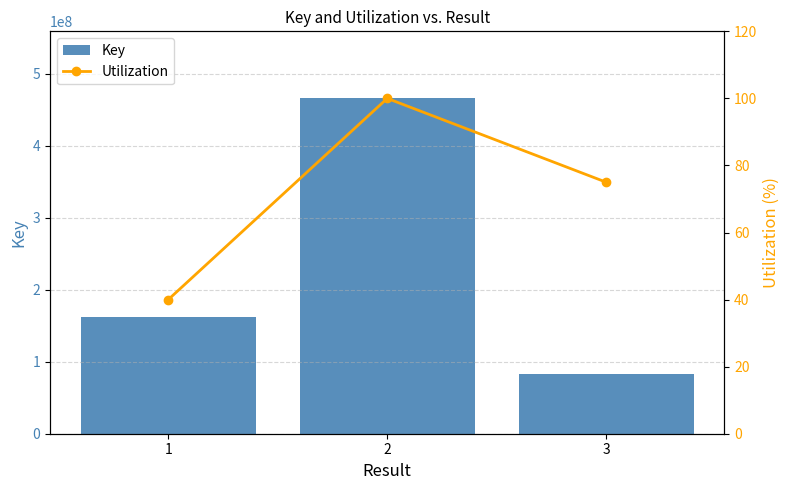

Rank the categories by Utilization value from lowest to highest.

1, 3, 2